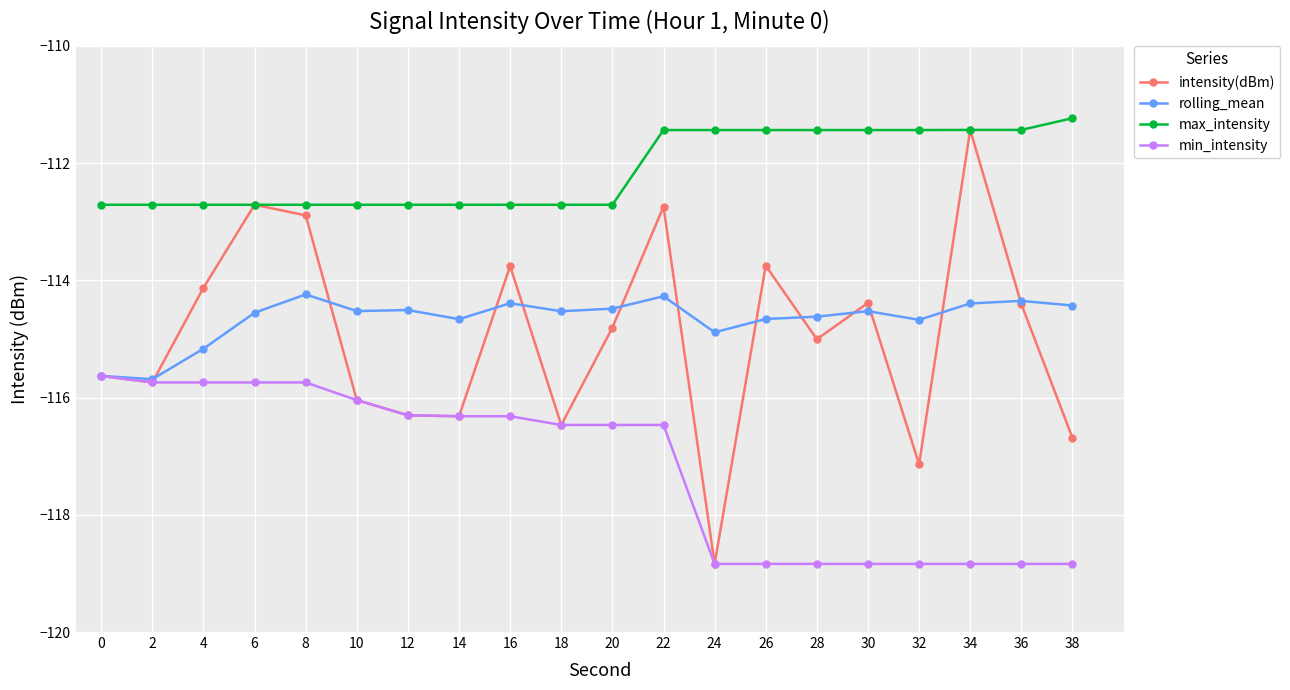

What is the average value of the intensity(dBm) series?

-115.0